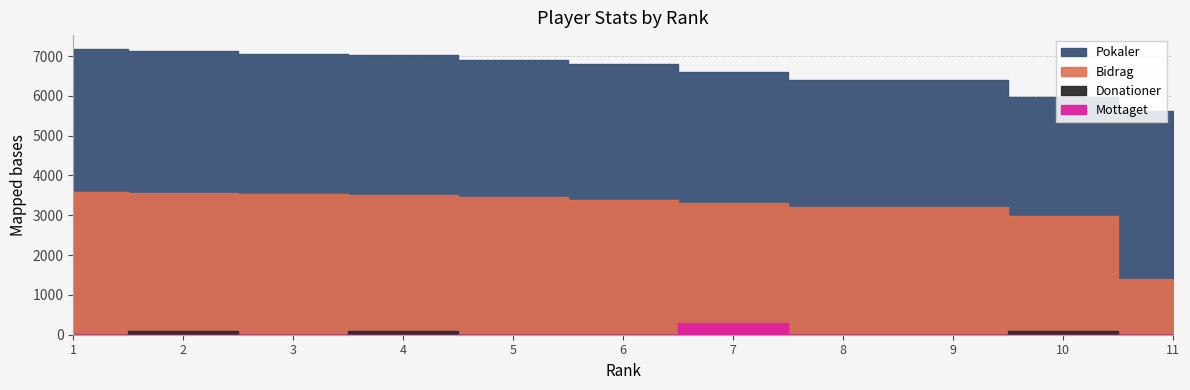

What is the sum of all Bidrag values?

35112